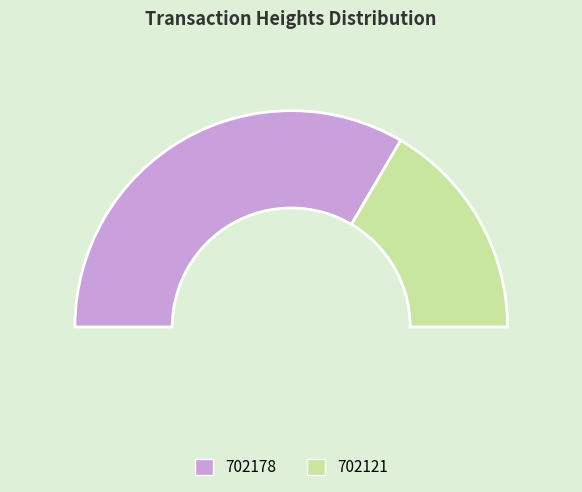

What portion of the pie excludes 702121?

66.9%